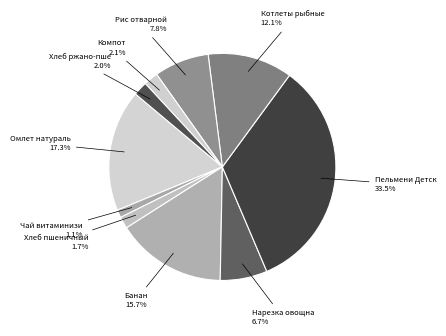

Is there a majority slice in this chart?

No